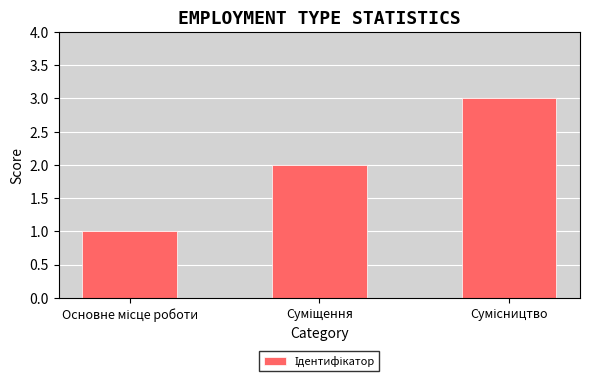

Does the chart contain any negative values?

No